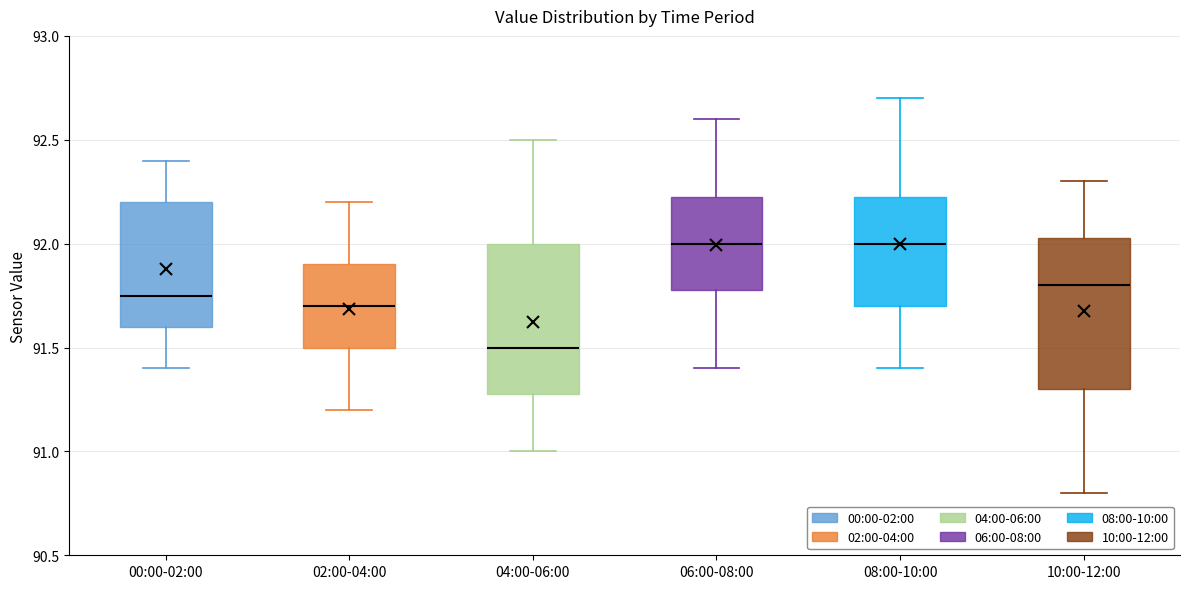

Reading left to right, transcribe this box plot: for each box, give where its median line is, the range the box spans, and where its two whiskers end, as read against the y-axis. The values are not printed on the chart, so give them approximately, as read against the axis.

00:00-02:00: median 91.75, box 91.60 to 92.20, whiskers 91.40 to 92.40
02:00-04:00: median 91.70, box 91.50 to 91.90, whiskers 91.20 to 92.20
04:00-06:00: median 91.50, box 91.30 to 92.00, whiskers 91.00 to 92.50
06:00-08:00: median 92.00, box 91.80 to 92.25, whiskers 91.40 to 92.60
08:00-10:00: median 92.00, box 91.70 to 92.25, whiskers 91.40 to 92.70
10:00-12:00: median 91.80, box 91.30 to 92.05, whiskers 90.80 to 92.30